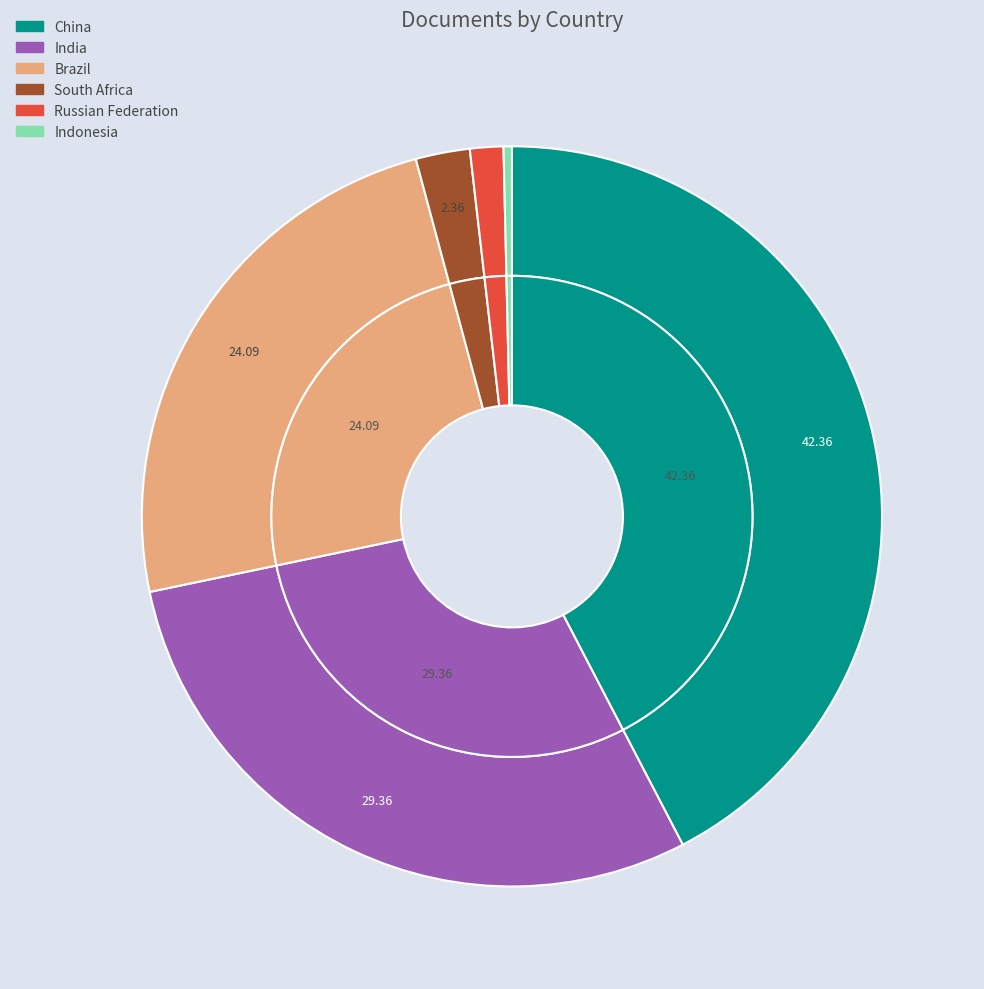

Between Russian Federation and China, which is larger?

China